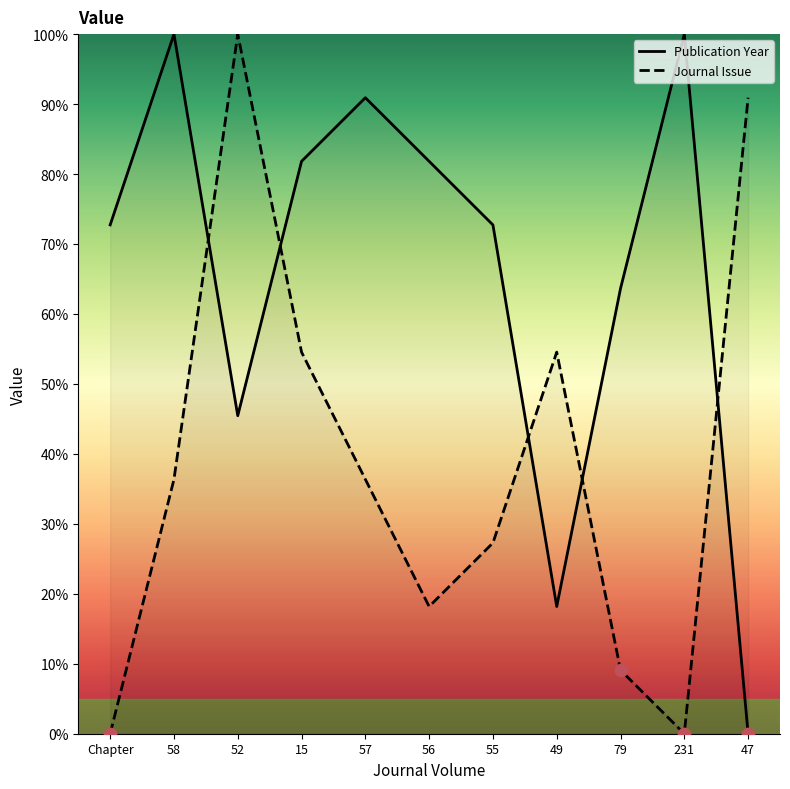

What are all the series names shown in the legend?

Publication Year, Journal Issue